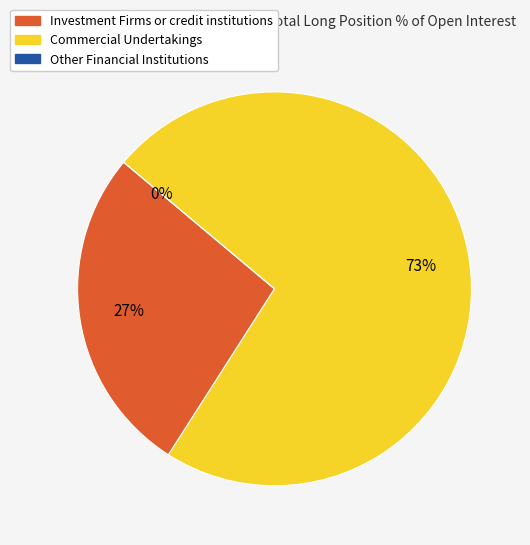

Between Commercial Undertakings and Other Financial Institutions, which is larger?

Commercial Undertakings